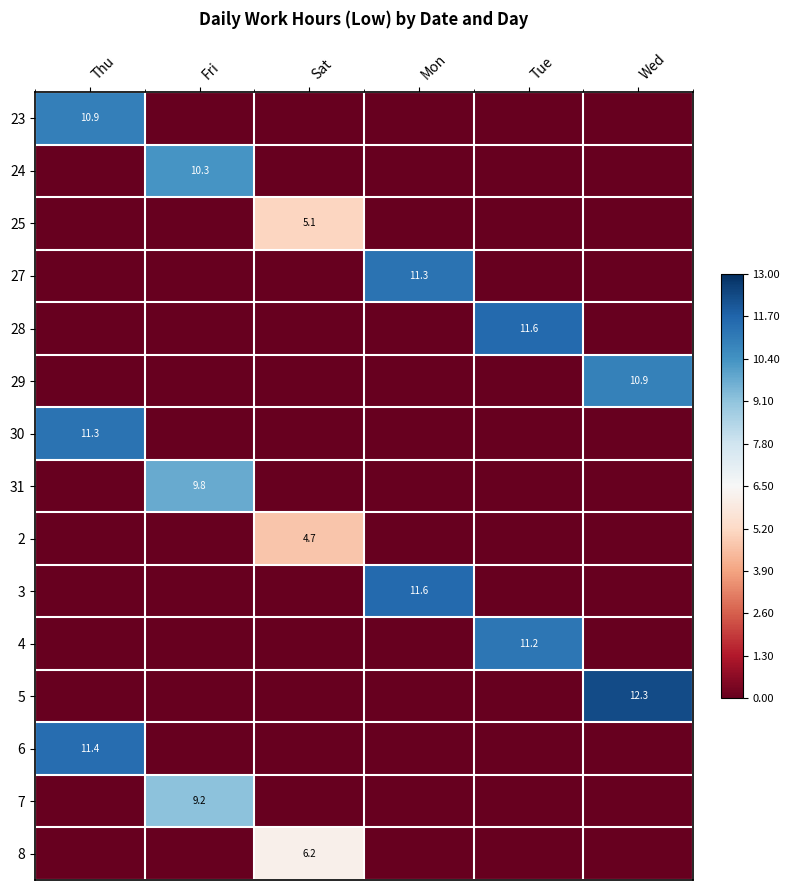

The 3 series shows 20.6 at Mon. True or false?

False